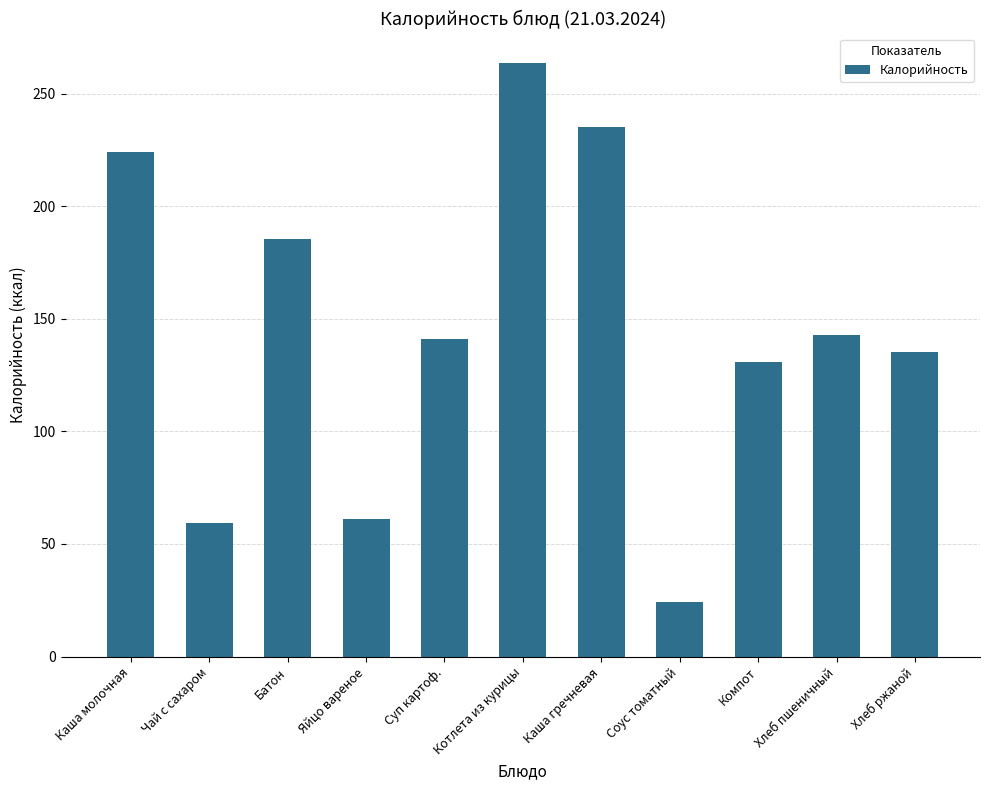

How many series are shown in this chart?

1